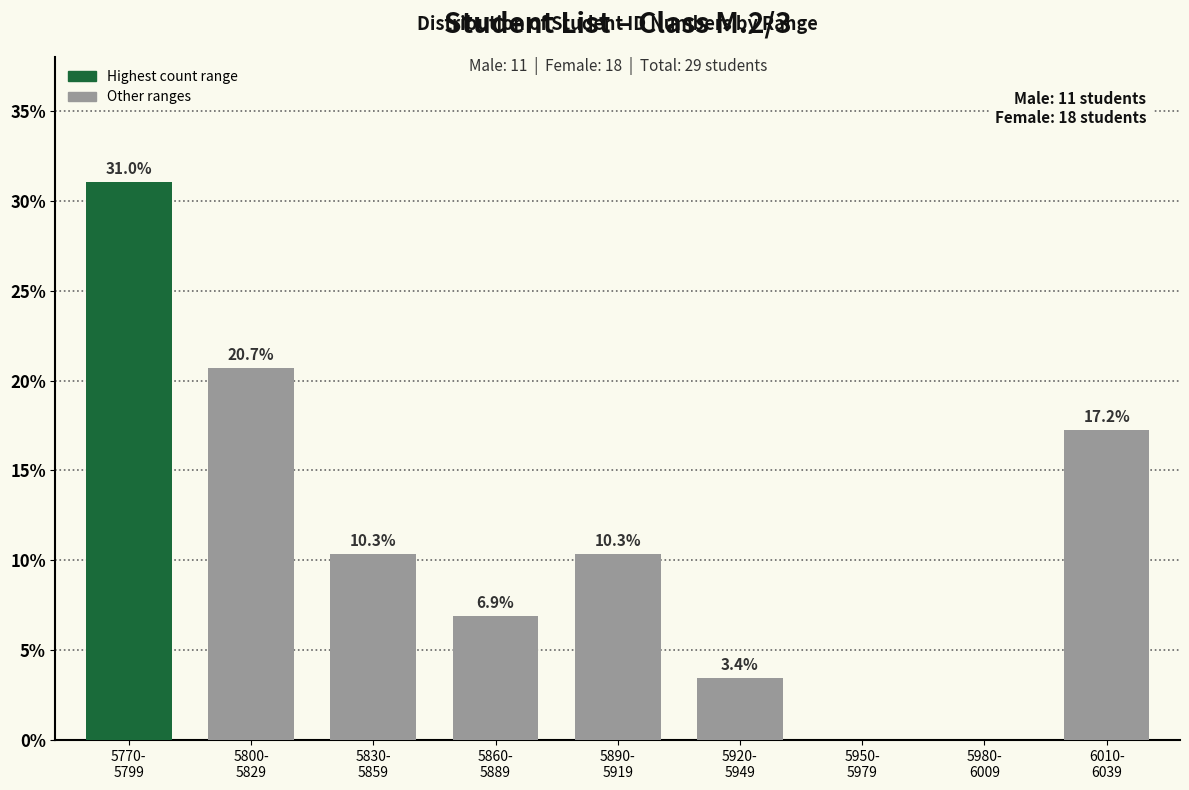

The chart shows a value of 30.3 at 5800-
5829. True or false?

False